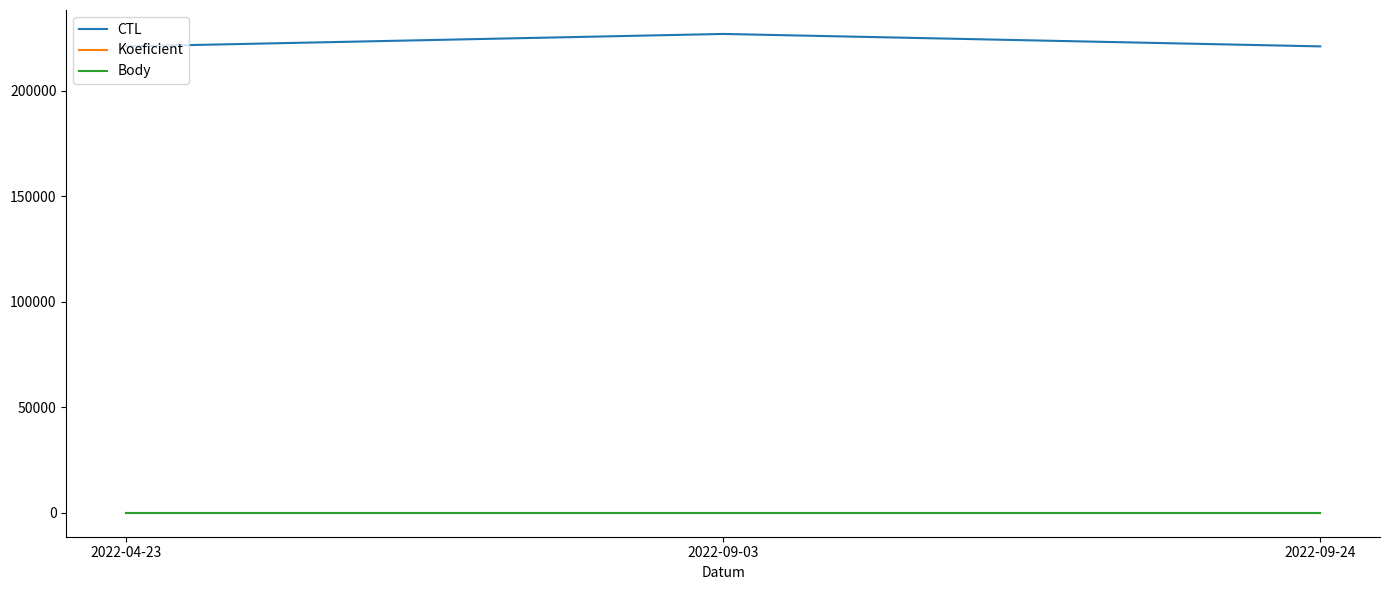

What is the label of the 1st point from the left?

2022-04-23